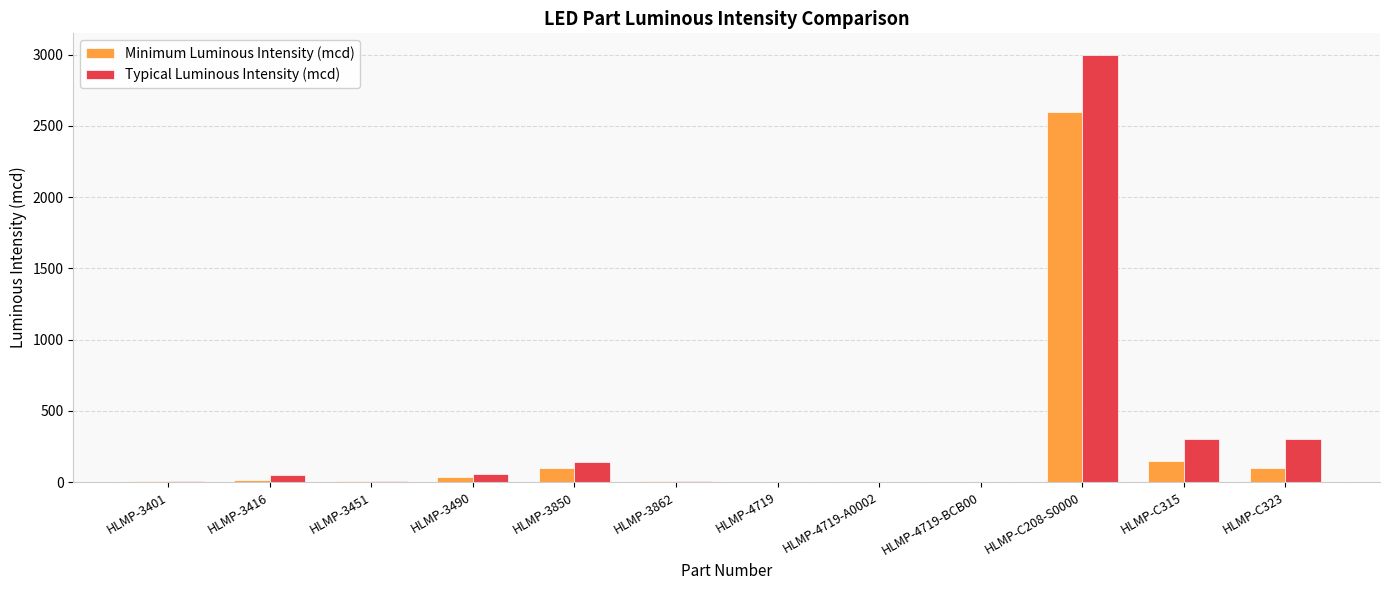

What is the greatest value displayed?

3000.0